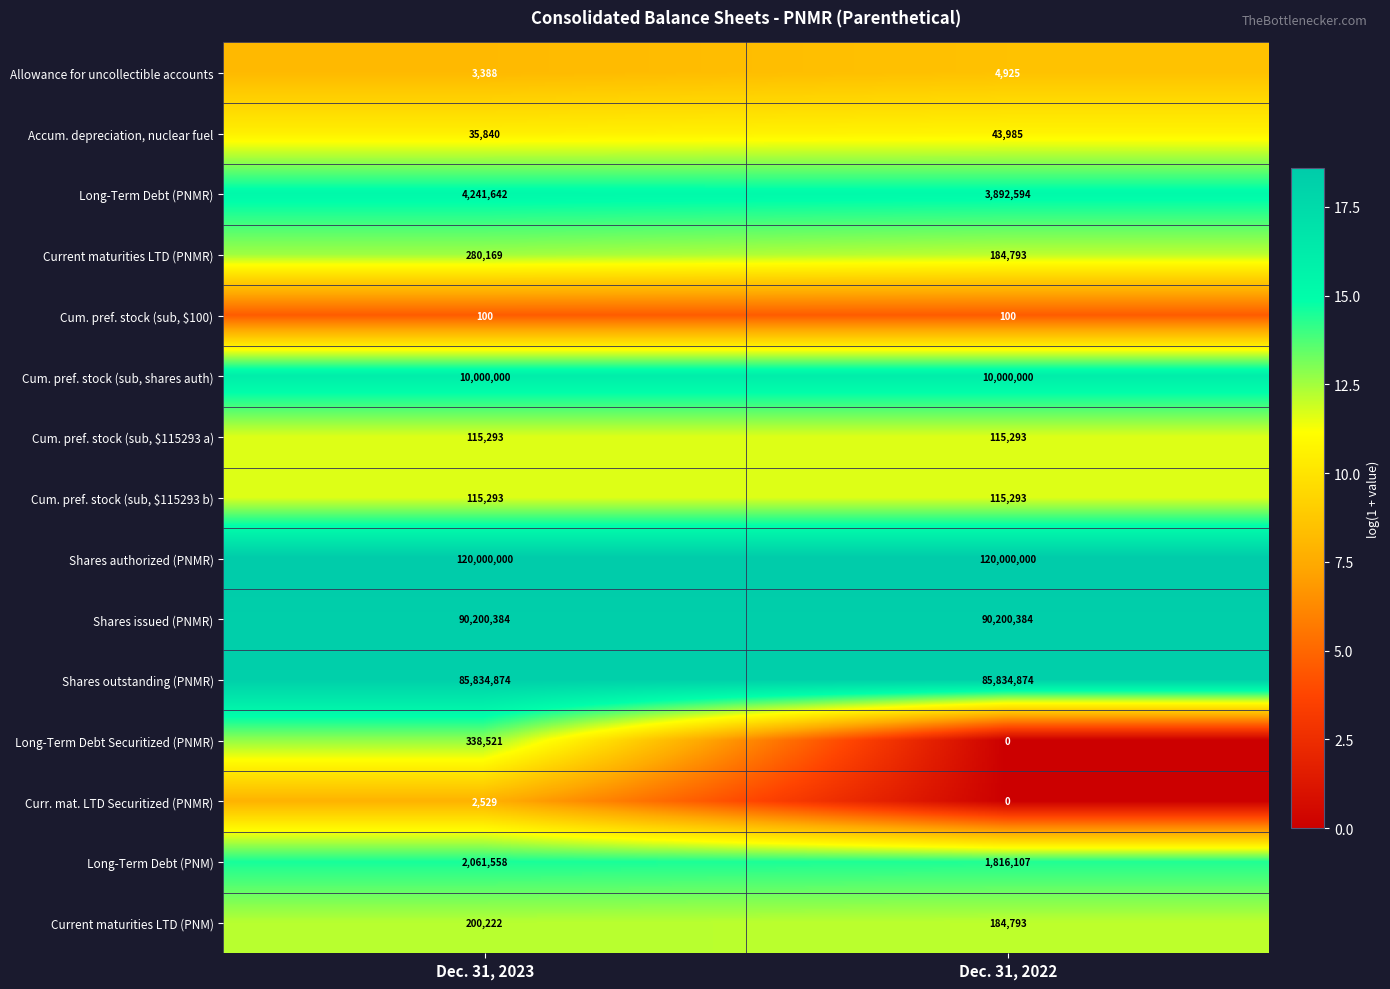

Rank the categories by Long-Term Debt (PNM) value from highest to lowest.

Dec. 31, 2023, Dec. 31, 2022